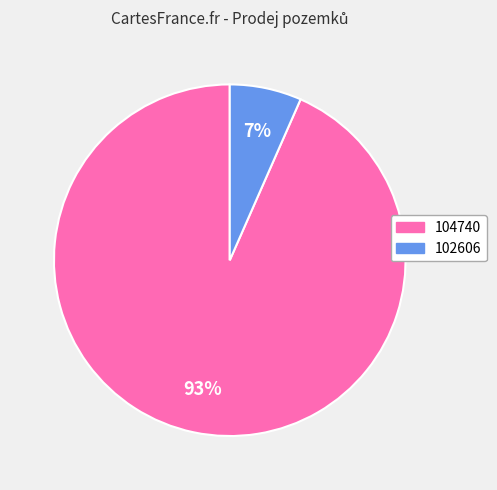

To the nearest percent, what is the average slice percentage?

50%